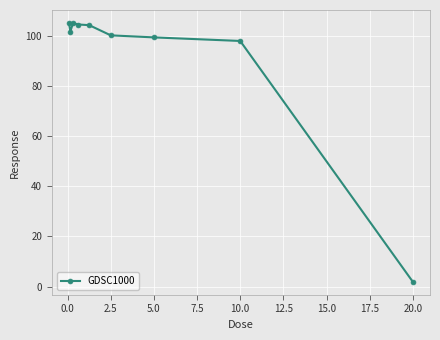

What is the value of the 1st point from the left?

105.2